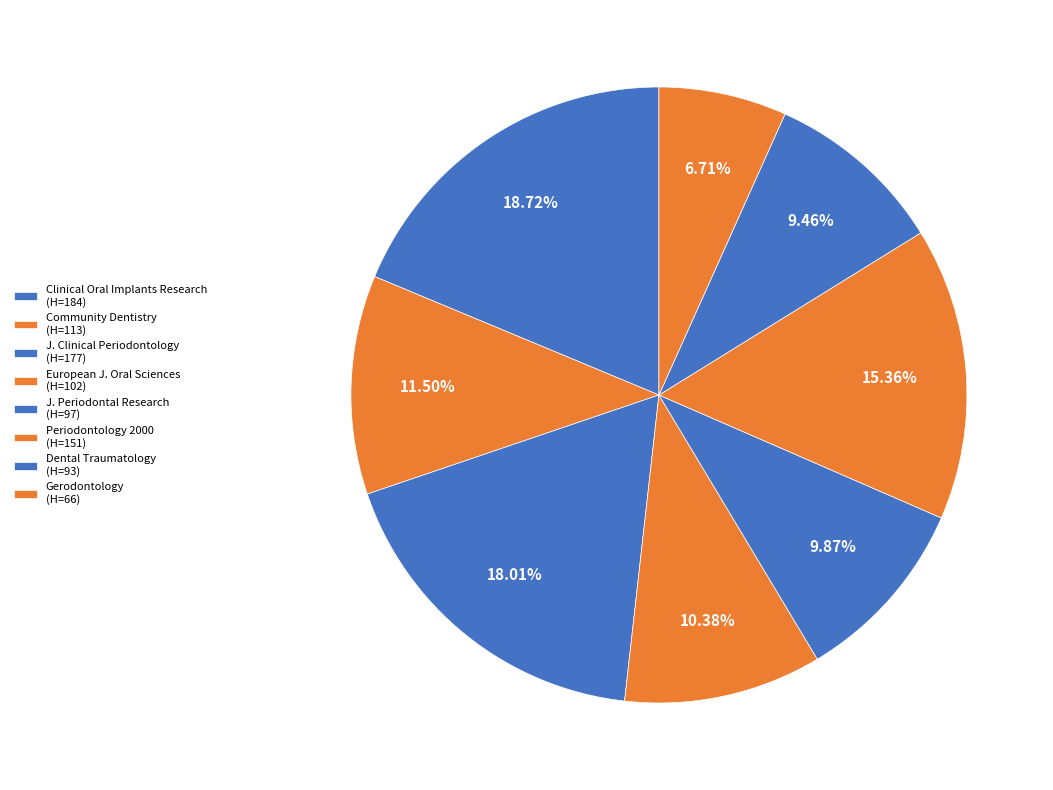

How many slices are in this pie chart?

8